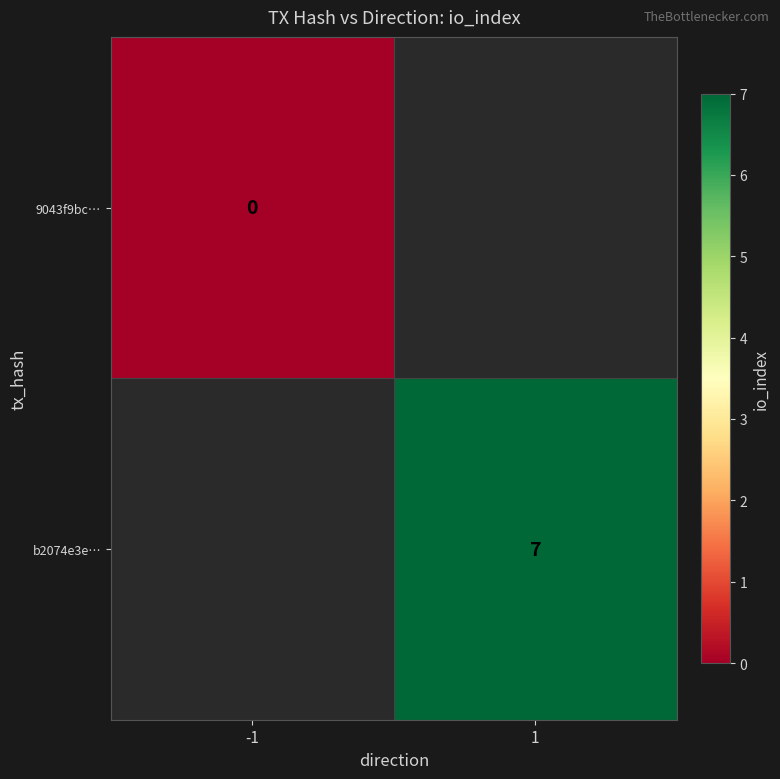

True or false: b2074e3e… has a value of 2 at 1.

False